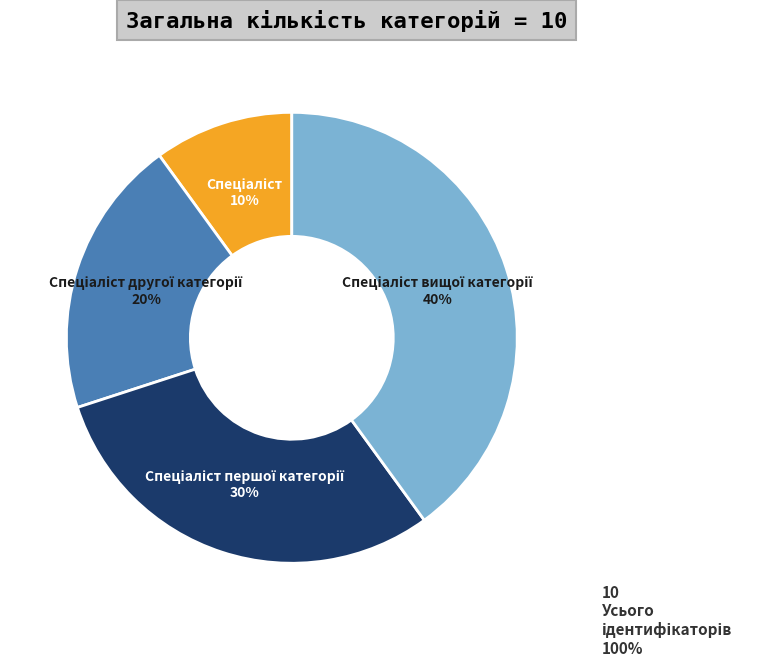

To the nearest percent, what is the average slice percentage?

25%